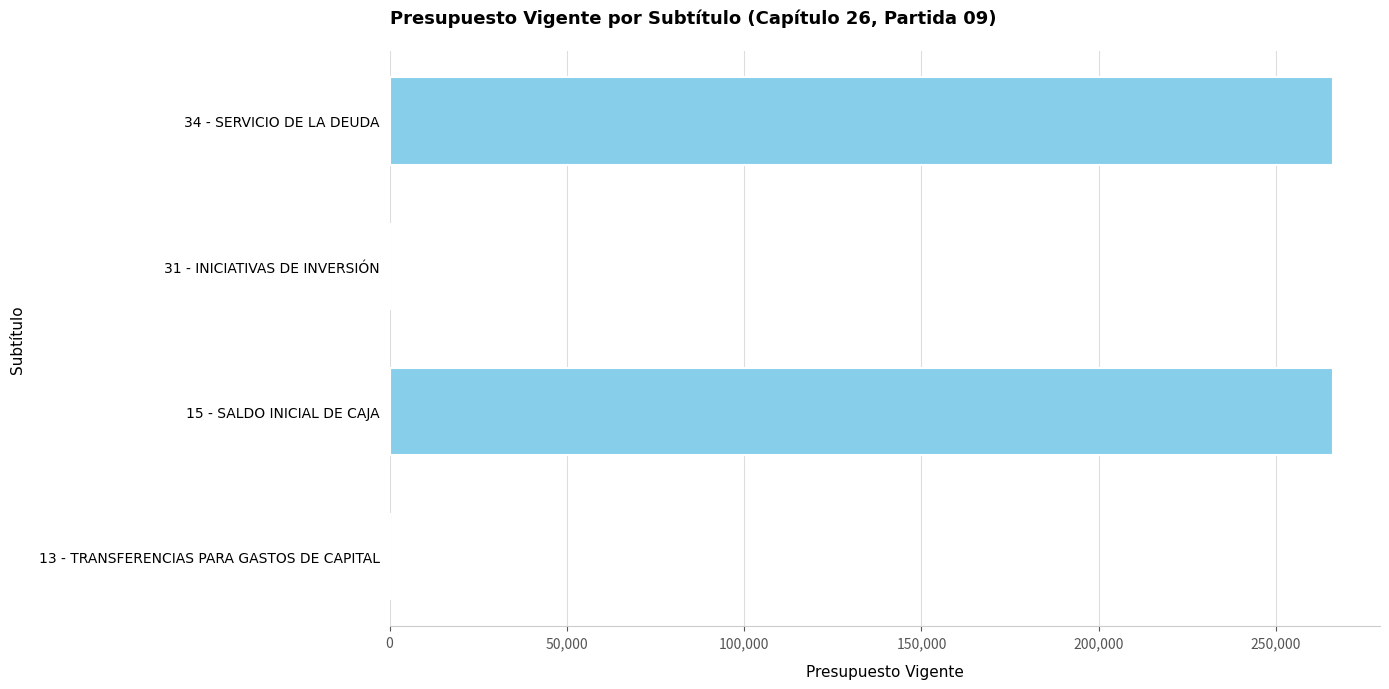

What is the sum of all values?

532078